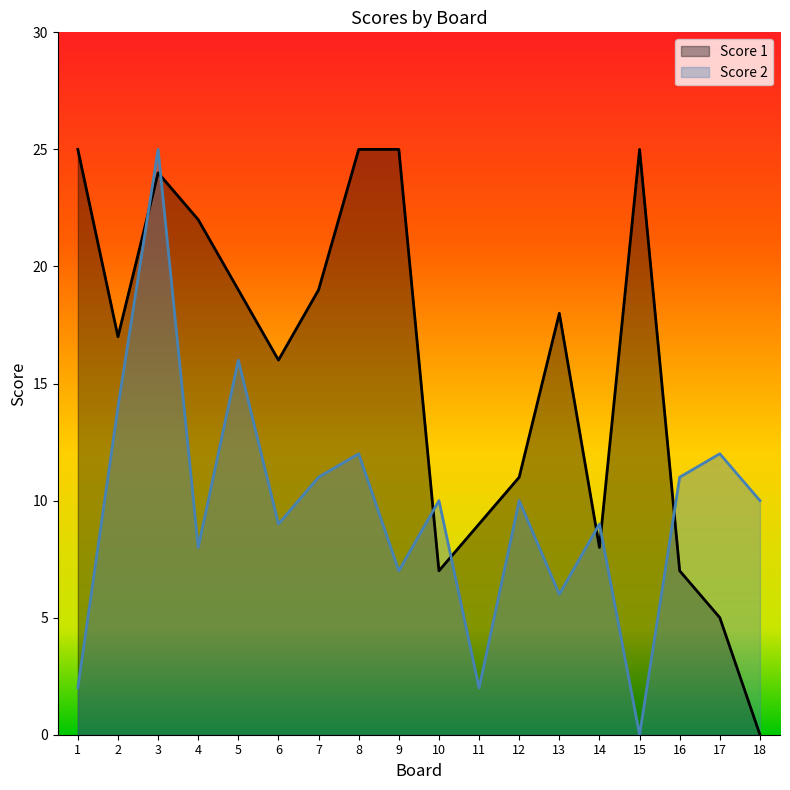

Rank the series by their maximum value, from lowest to highest.

Score 1, Score 2